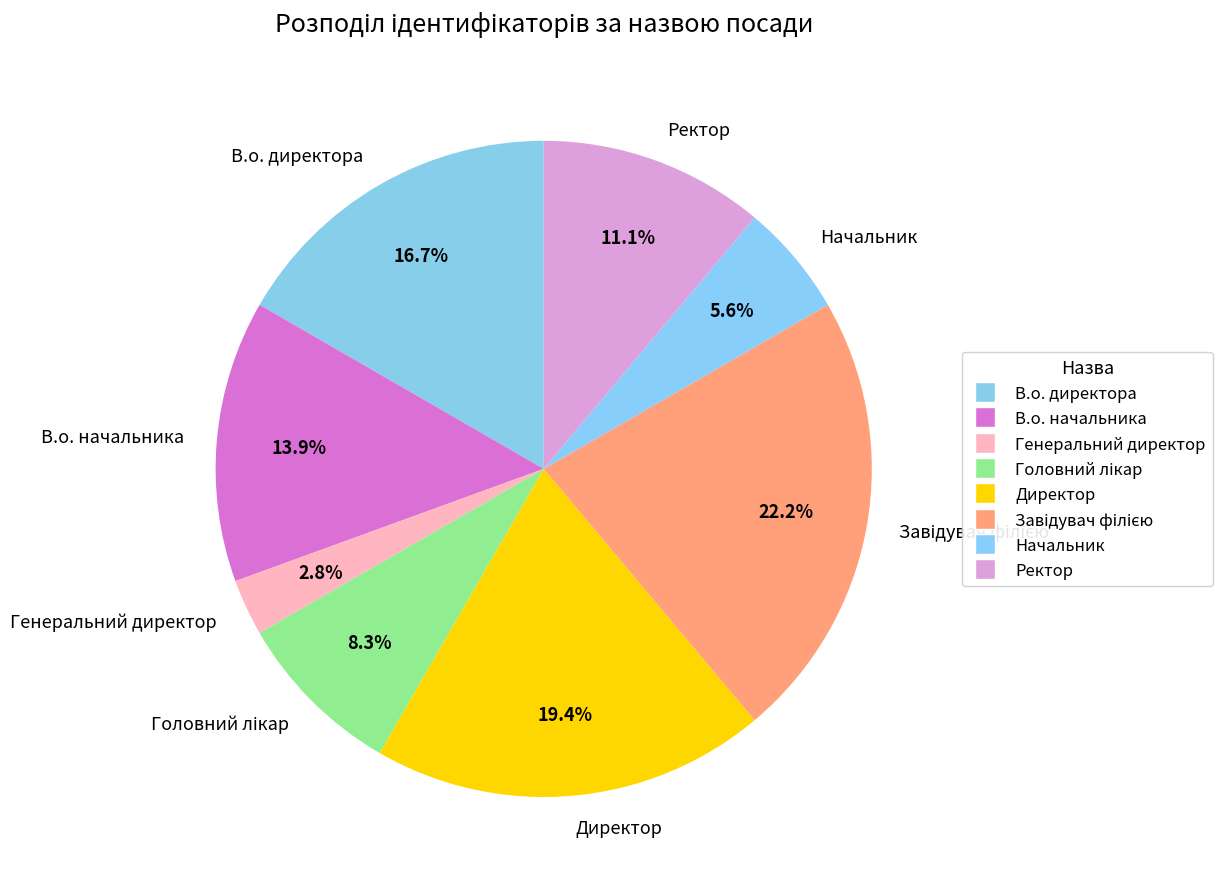

Which slice is the smallest?

Генеральний директор